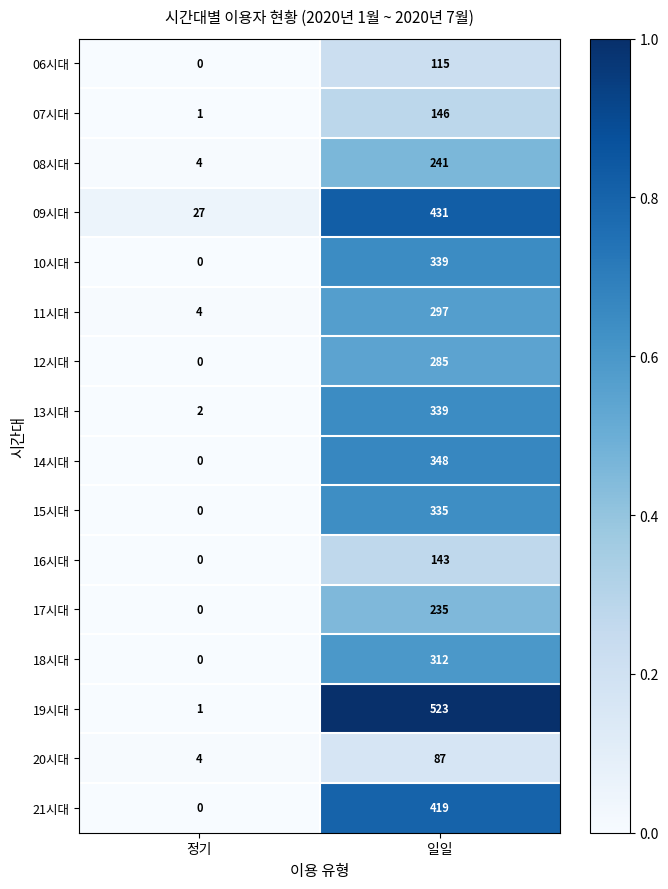

Count the number of data series in this chart.

16